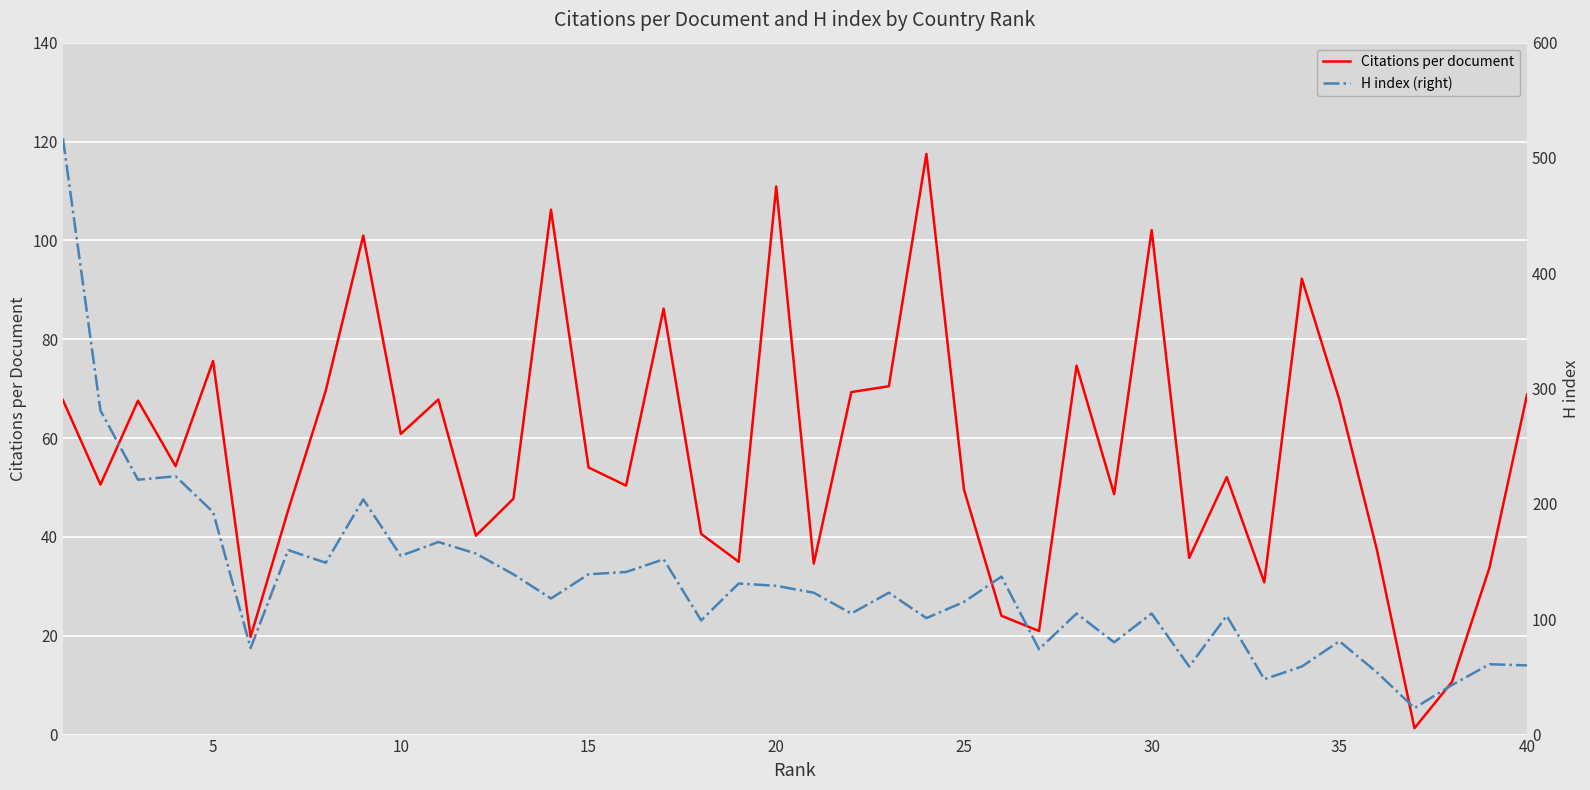

Where is Citations per document nearest to the value 59?

10